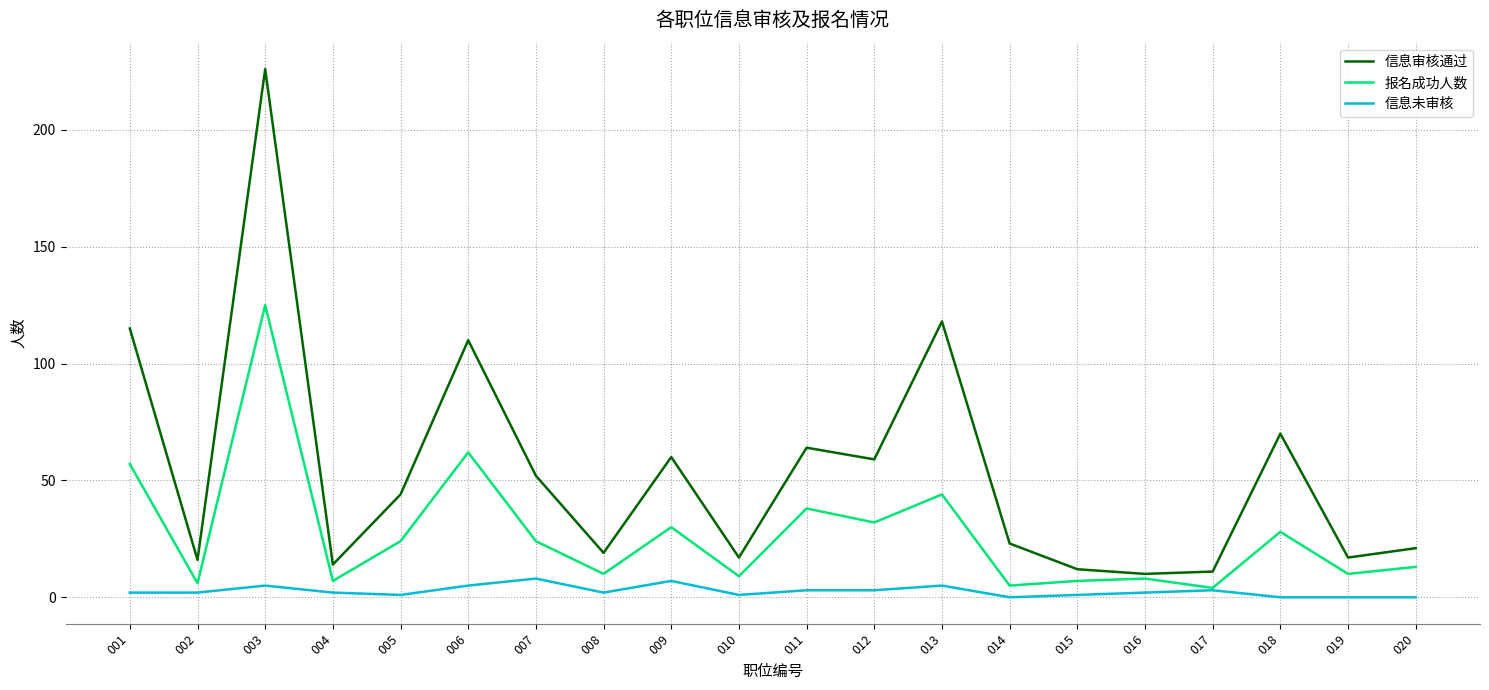

Does the chart have visible grid lines?

Yes